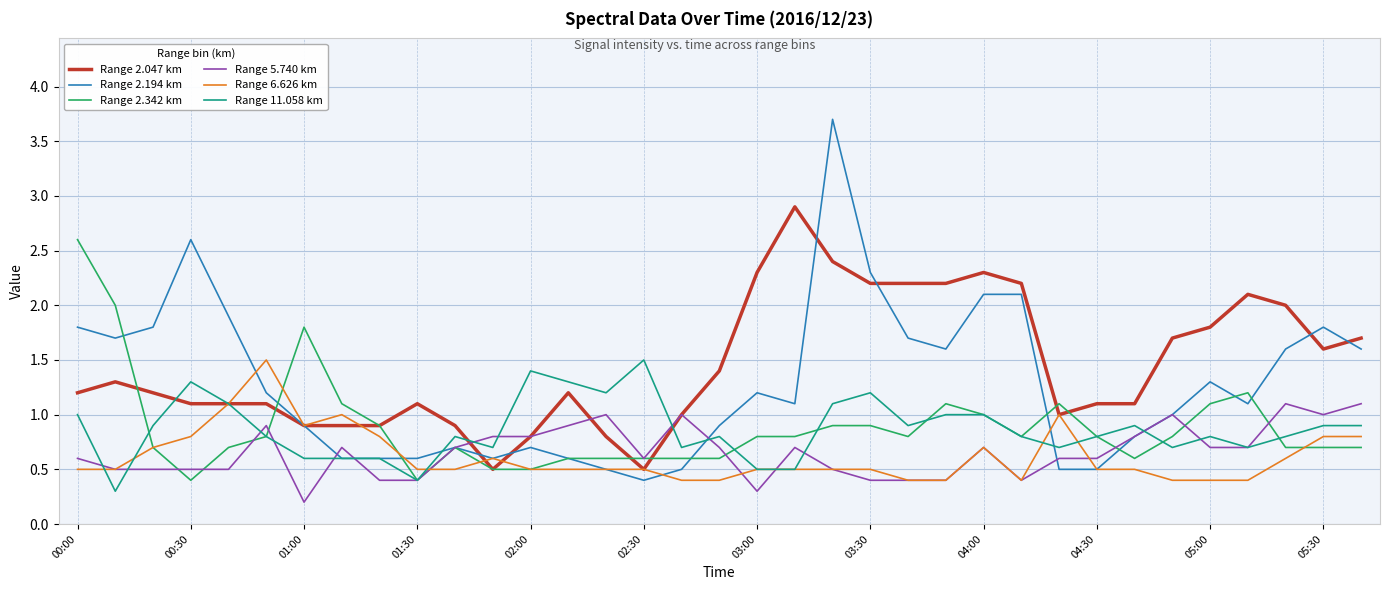

What is the highest value of the Range 6.626 km series?

1.5